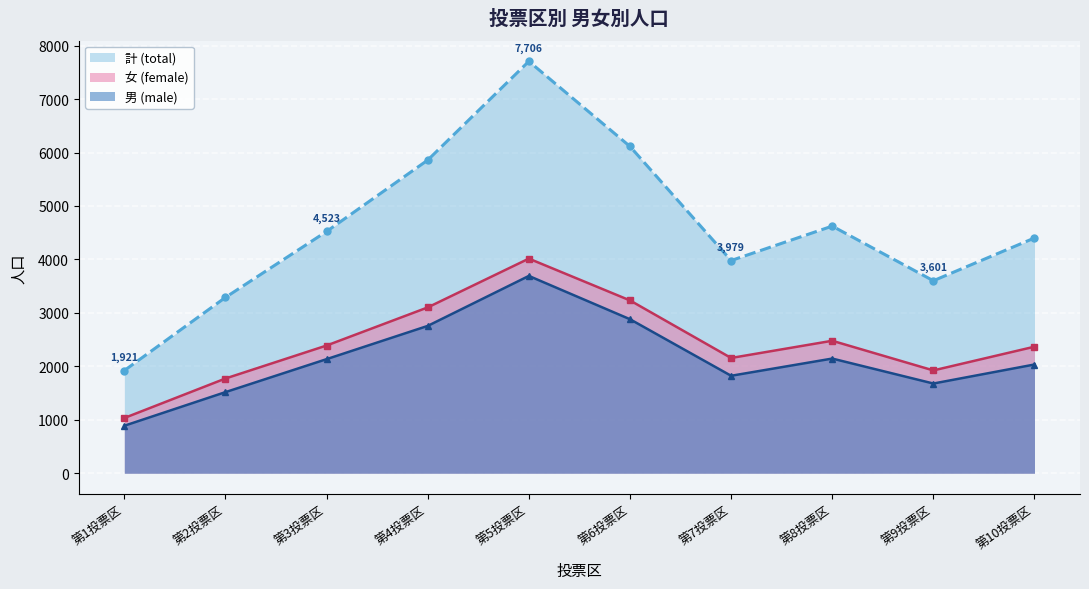

Reading right to left, what are all the values shown in this chart?

男: 第10投票区=2034	第9投票区=1678	第8投票区=2145	第7投票区=1823	第6投票区=2881	第5投票区=3691	第4投票区=2756	第3投票区=2134	第2投票区=1517	第1投票区=888
女: 第10投票区=2367	第9投票区=1923	第8投票区=2478	第7投票区=2156	第6投票区=3233	第5投票区=4015	第4投票区=3102	第3投票区=2389	第2投票区=1772	第1投票区=1033
計: 第10投票区=4401	第9投票区=3601	第8投票区=4623	第7投票区=3979	第6投票区=6114	第5投票区=7706	第4投票区=5858	第3投票区=4523	第2投票区=3289	第1投票区=1921